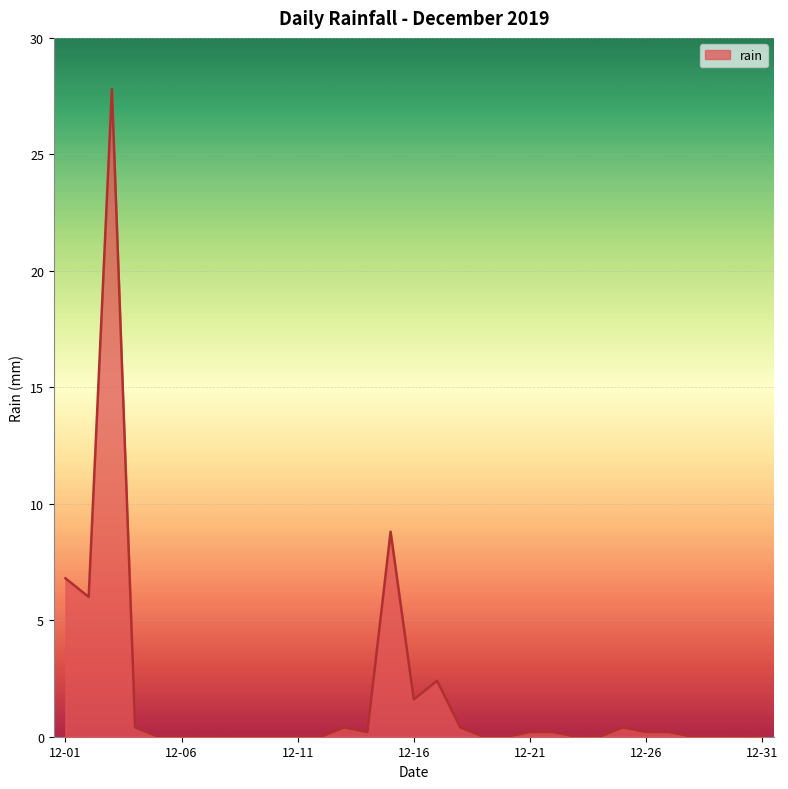

What is the greatest value displayed?

27.8